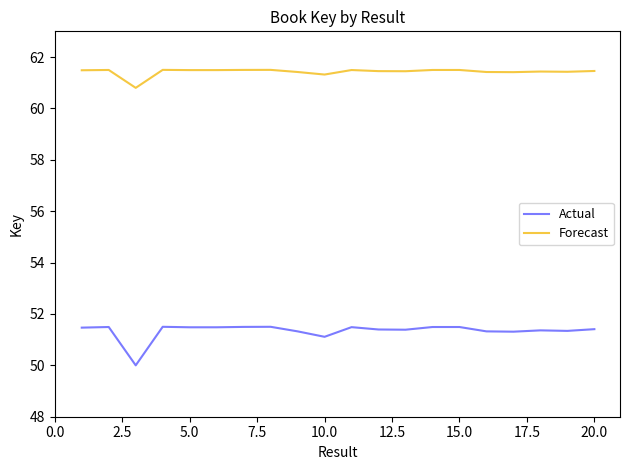

True or false: Actual has more than 1 points higher than both neighbors.

True